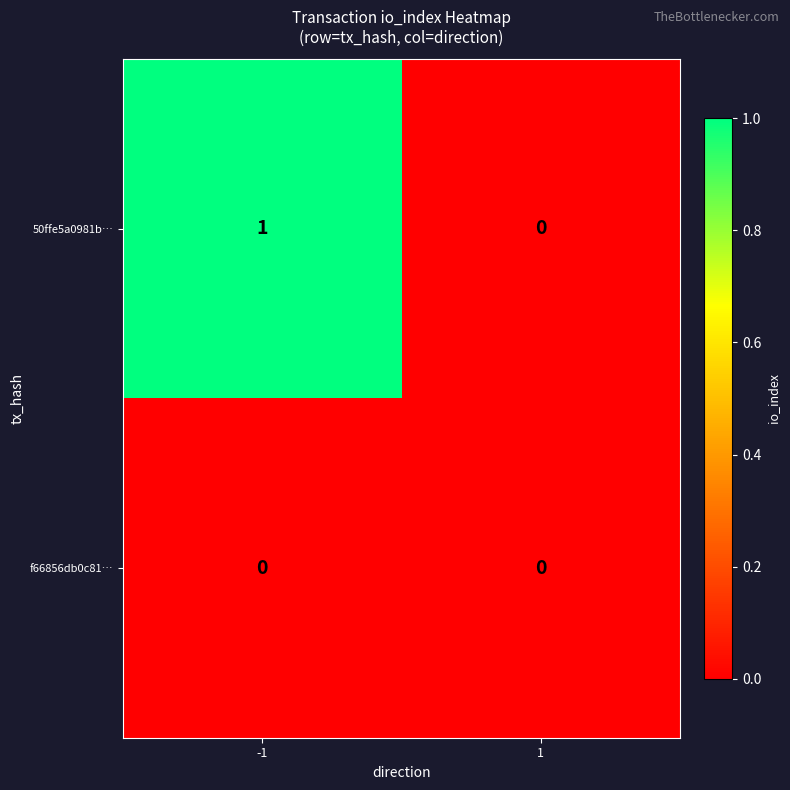

Reading left to right, extract all data points from this chart.

50ffe5a0981b…: -1=1	1=0
f66856db0c81…: -1=0	1=0